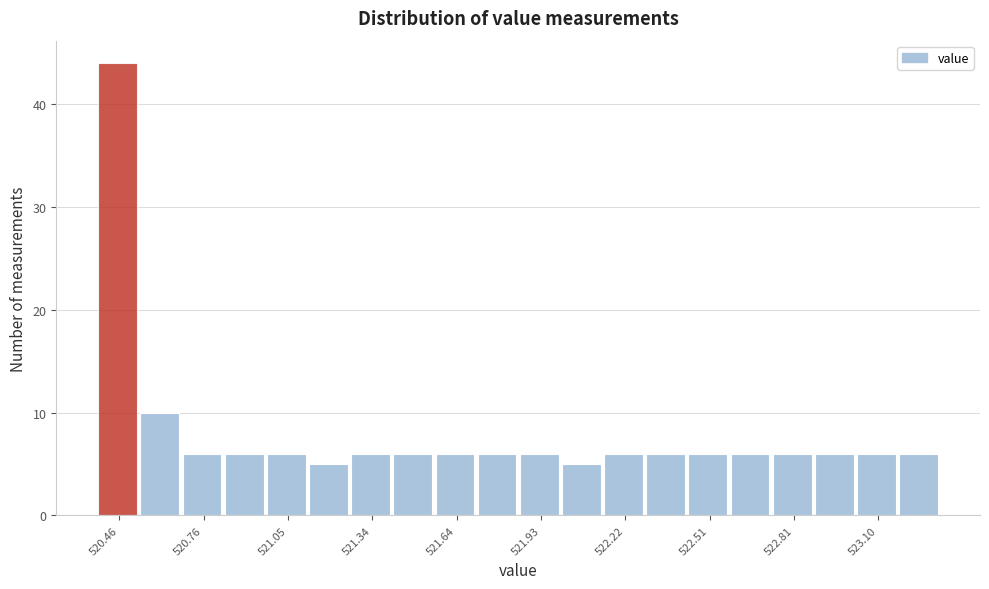

Read against the x-axis, roughly where is the centre of the tallest bar?

520.45